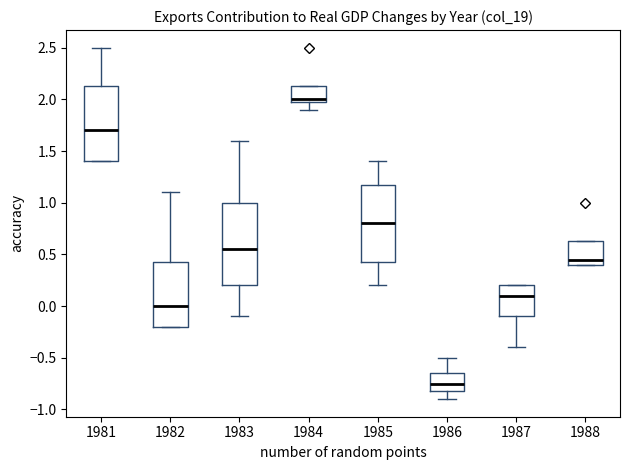

Reading left to right, read every box against the y-axis: the position of its median line, the range the box covers, and the ends of its whiskers. The values are not printed on the chart, so give them approximately, as read against the axis.

1981: median 1.70, box 1.40 to 2.15, whiskers 1.40 to 2.50
1982: median 0.00, box -0.20 to 0.45, whiskers -0.20 to 1.10
1983: median 0.55, box 0.20 to 1.00, whiskers -0.10 to 1.60
1984: median 2.00 (just above the box's lower edge), box 2.00 to 2.15, whiskers 1.90 to 2.15
1985: median 0.80, box 0.45 to 1.20, whiskers 0.20 to 1.40
1986: median -0.75, box -0.80 to -0.65, whiskers -0.90 to -0.50
1987: median 0.10, box -0.10 to 0.20, whiskers -0.40 to 0.20
1988: median 0.45, box 0.40 to 0.65, whiskers 0.40 to 0.65